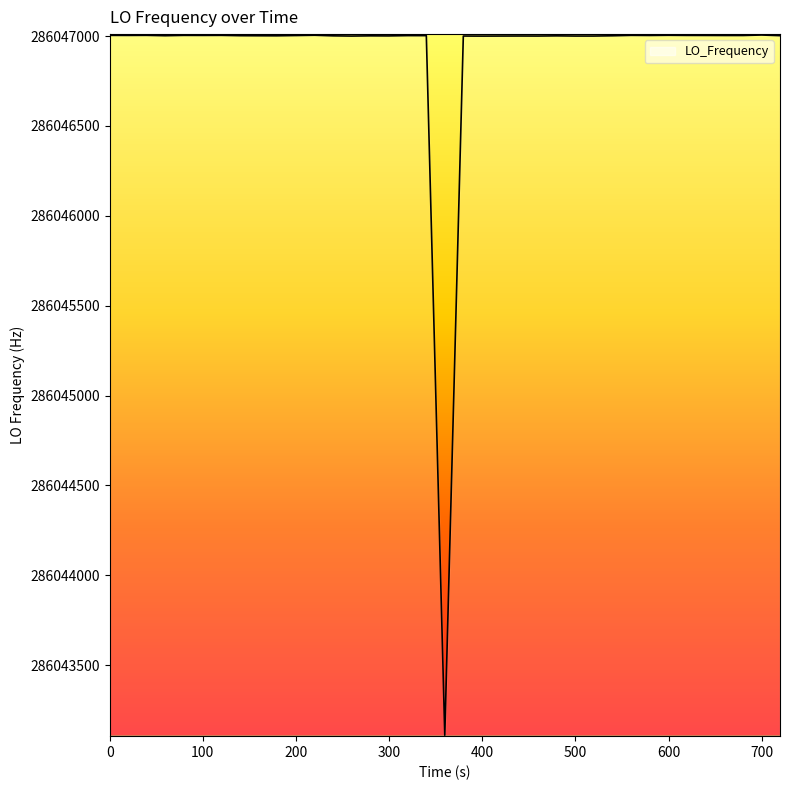

What value does the data have at 0?

286047003.7